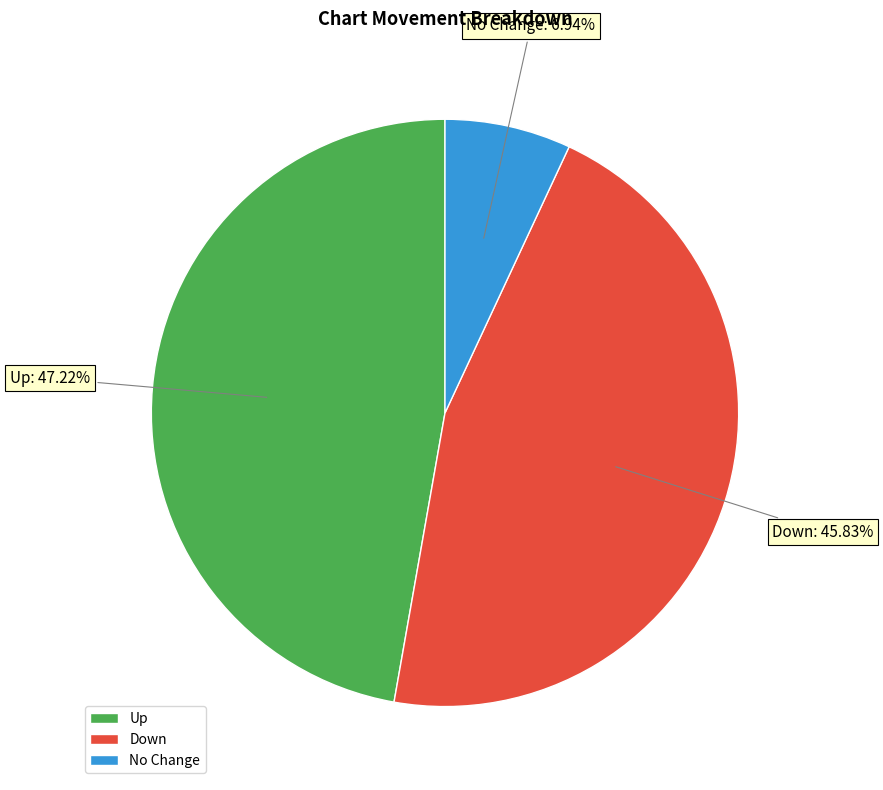

Which slice is the smallest?

No Change